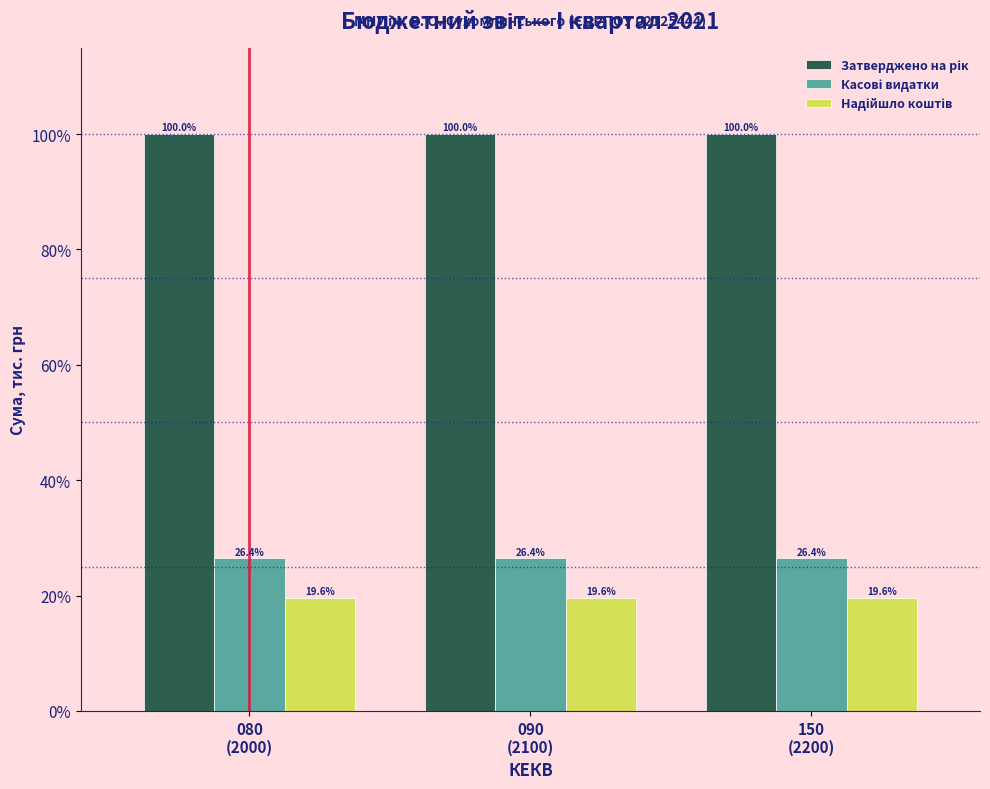

What is the smallest value displayed?

19.6